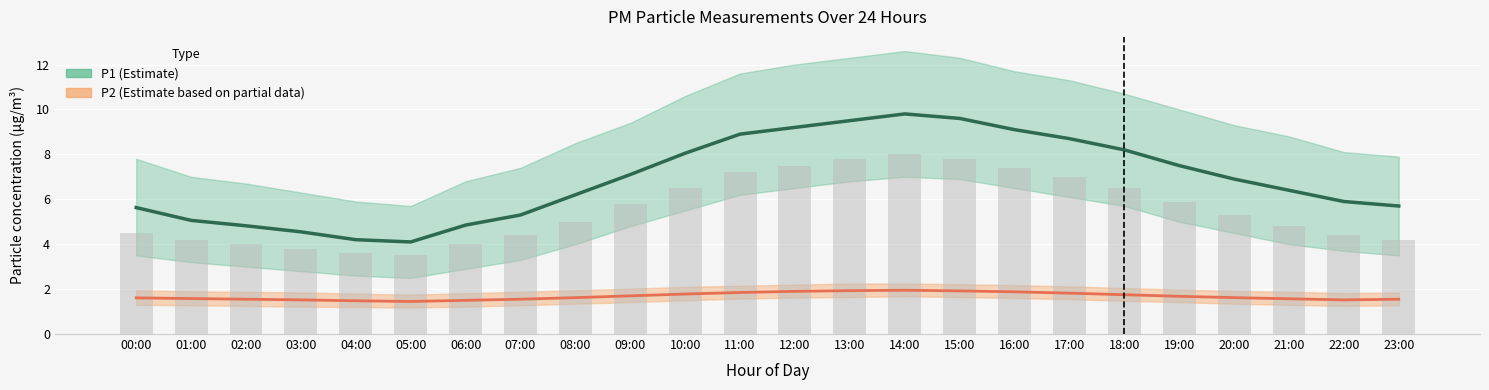

Are the bars grouped side by side (vs. stacked)?

Yes